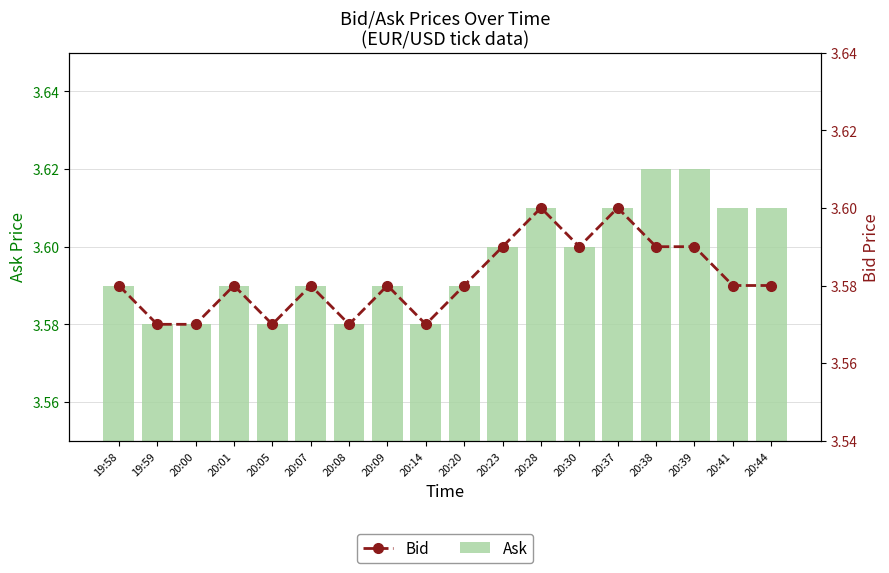

At which label does Bid reach its peak?

20:28